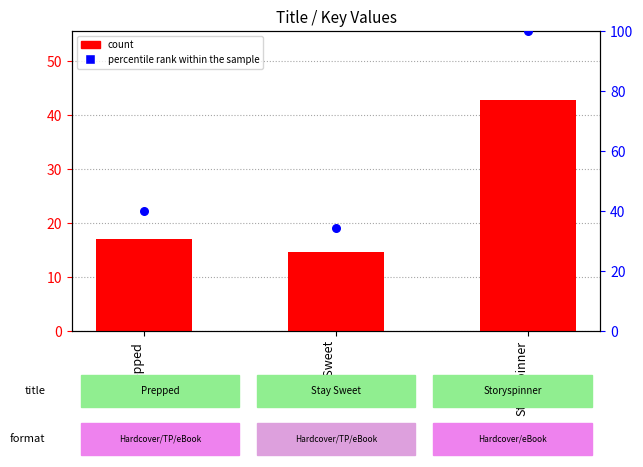

Which series contains the highest Y value?

percentile rank within the sample